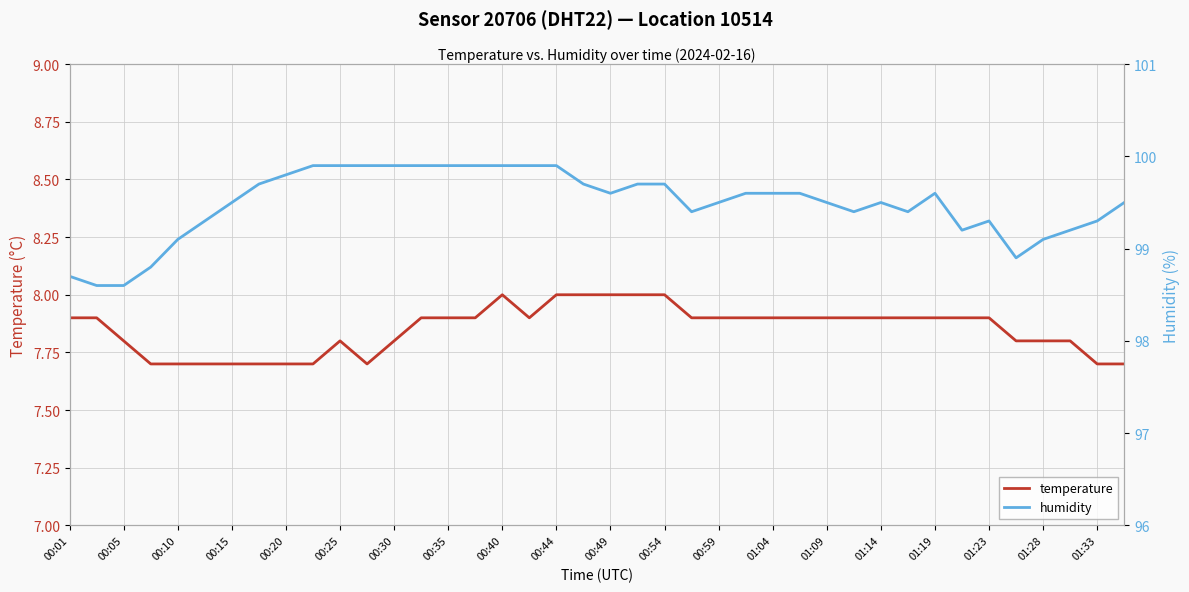

What is the average value of the humidity series?

99.5